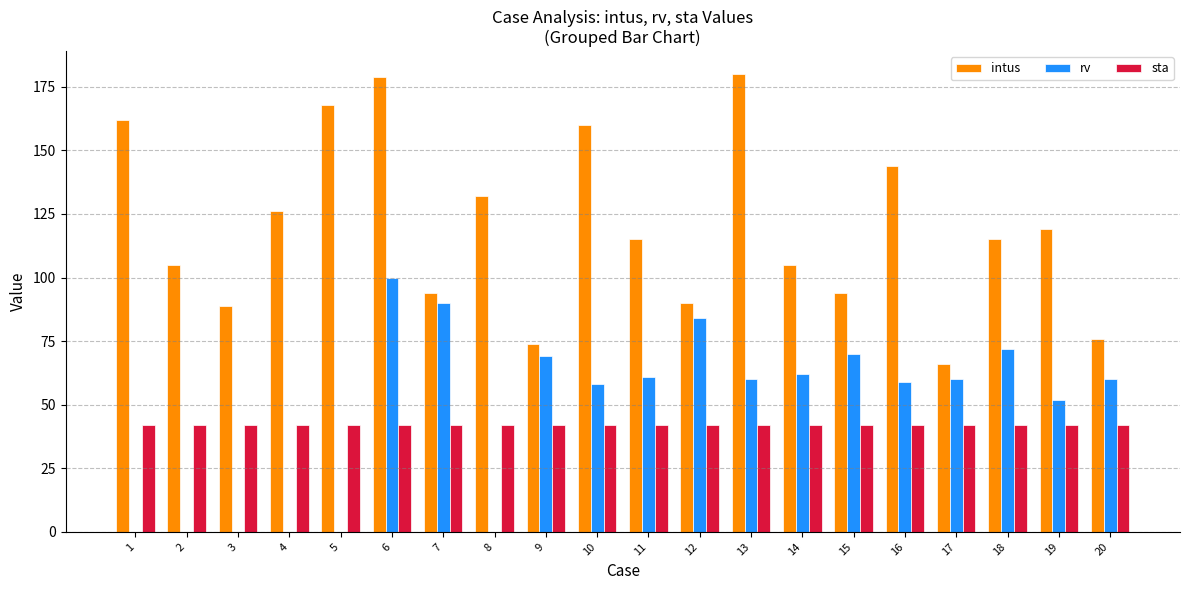

At which label does rv first exceed 60?

6